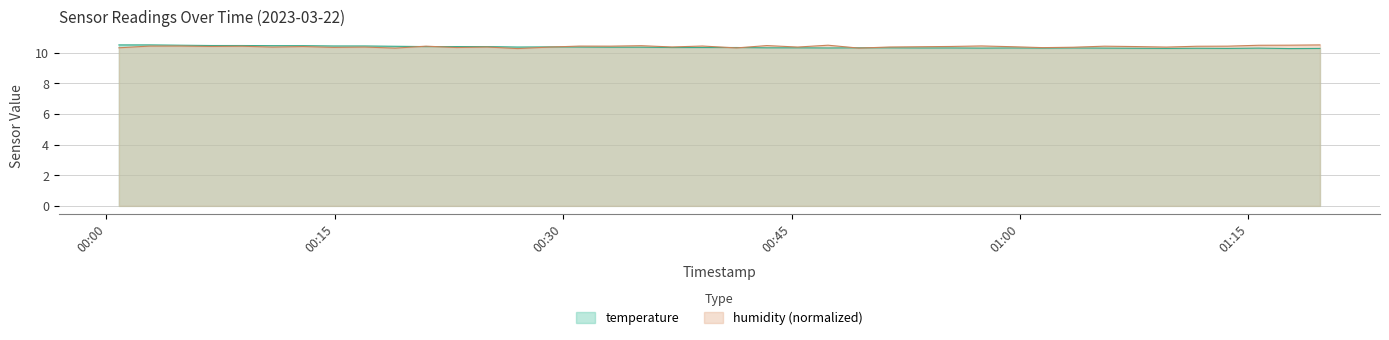

What is the maximum value shown in the chart?

10.5